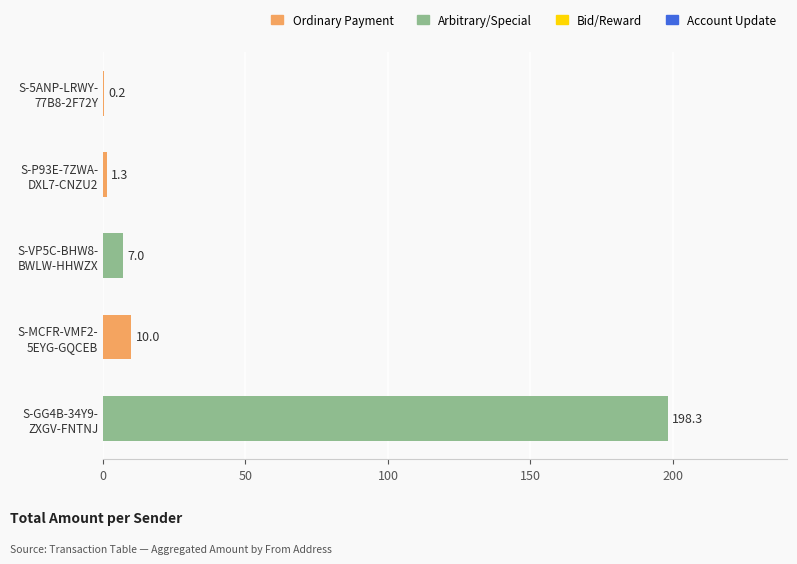

What is the greatest value displayed?

198.3